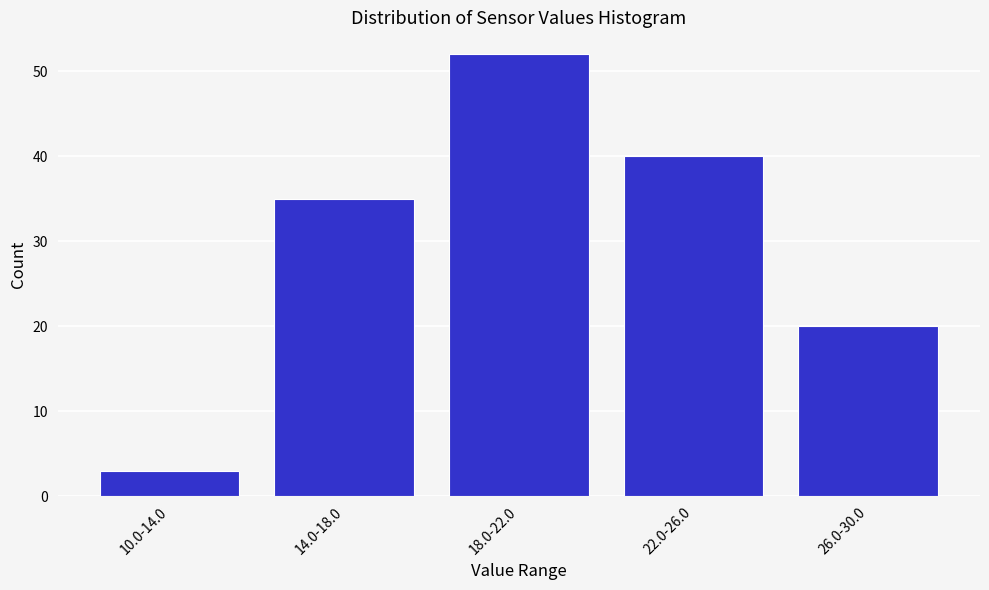

Reading left to right, extract all data points from this chart.

3	35	52	40	20